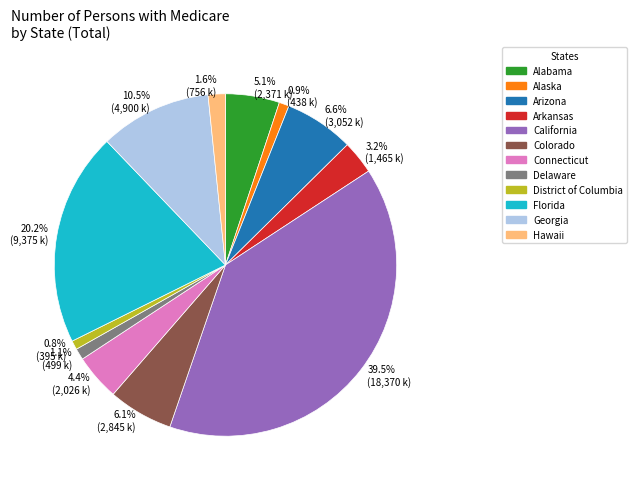

Which category has the biggest portion of the pie?

39.5% (18,370 k)